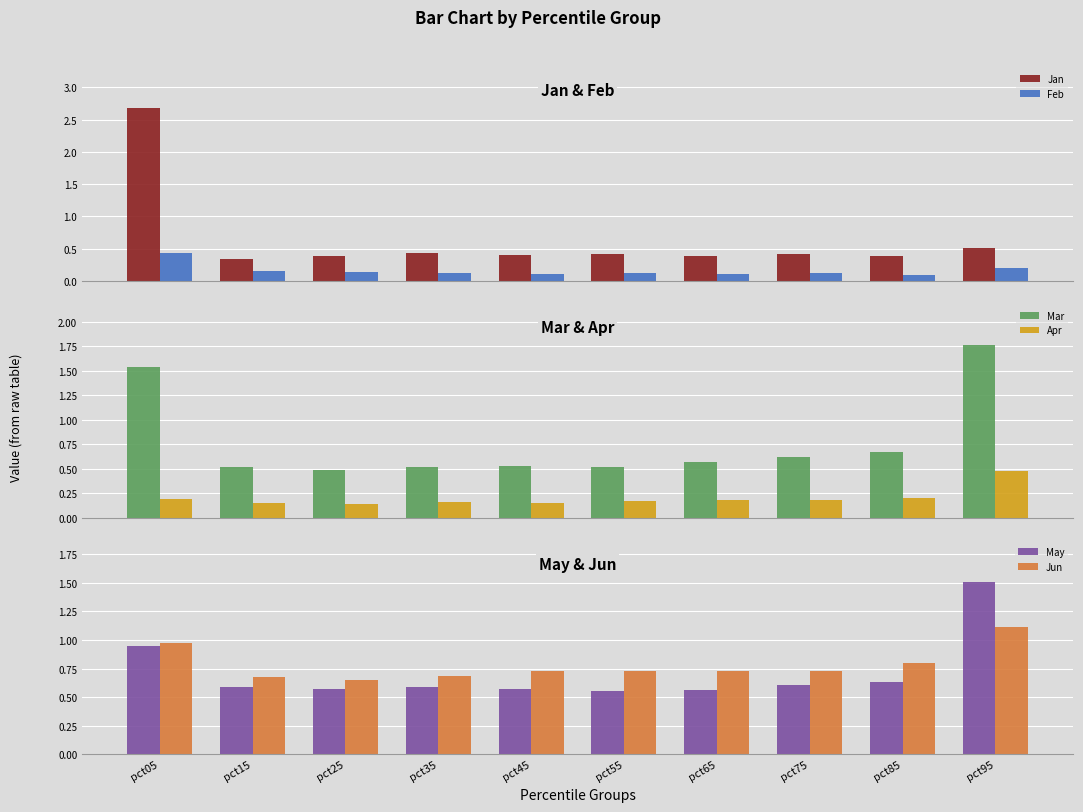

Which series has the largest total across all categories?

Jun